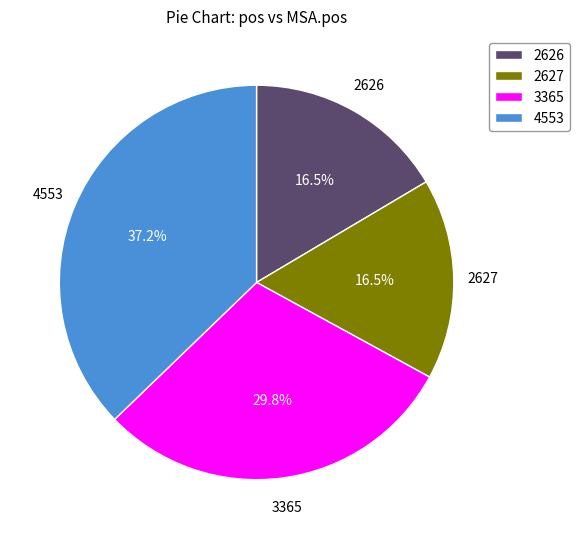

Which has a higher value, 4553 or 3365?

4553